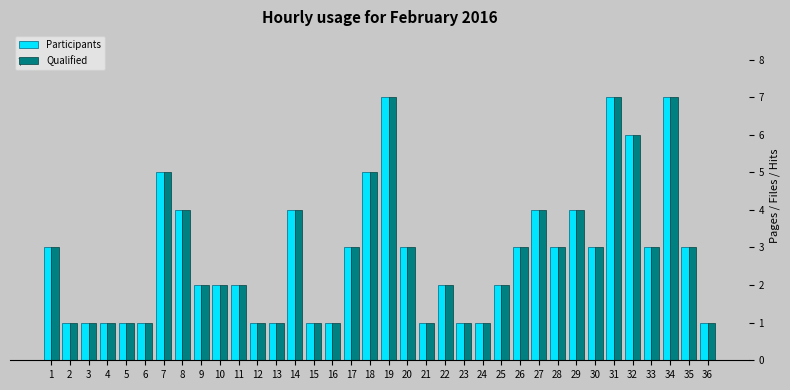

Reading left to right, transcribe all the data shown in this chart.

Participants: 1=3	2=1	3=1	4=1	5=1	6=1	7=5	8=4	9=2	10=2	11=2	12=1	13=1	14=4	15=1	16=1	17=3	18=5	19=7	20=3	21=1	22=2	23=1	24=1	25=2	26=3	27=4	28=3	29=4	30=3	31=7	32=6	33=3	34=7	35=3	36=1
Qualified: 1=3	2=1	3=1	4=1	5=1	6=1	7=5	8=4	9=2	10=2	11=2	12=1	13=1	14=4	15=1	16=1	17=3	18=5	19=7	20=3	21=1	22=2	23=1	24=1	25=2	26=3	27=4	28=3	29=4	30=3	31=7	32=6	33=3	34=7	35=3	36=1